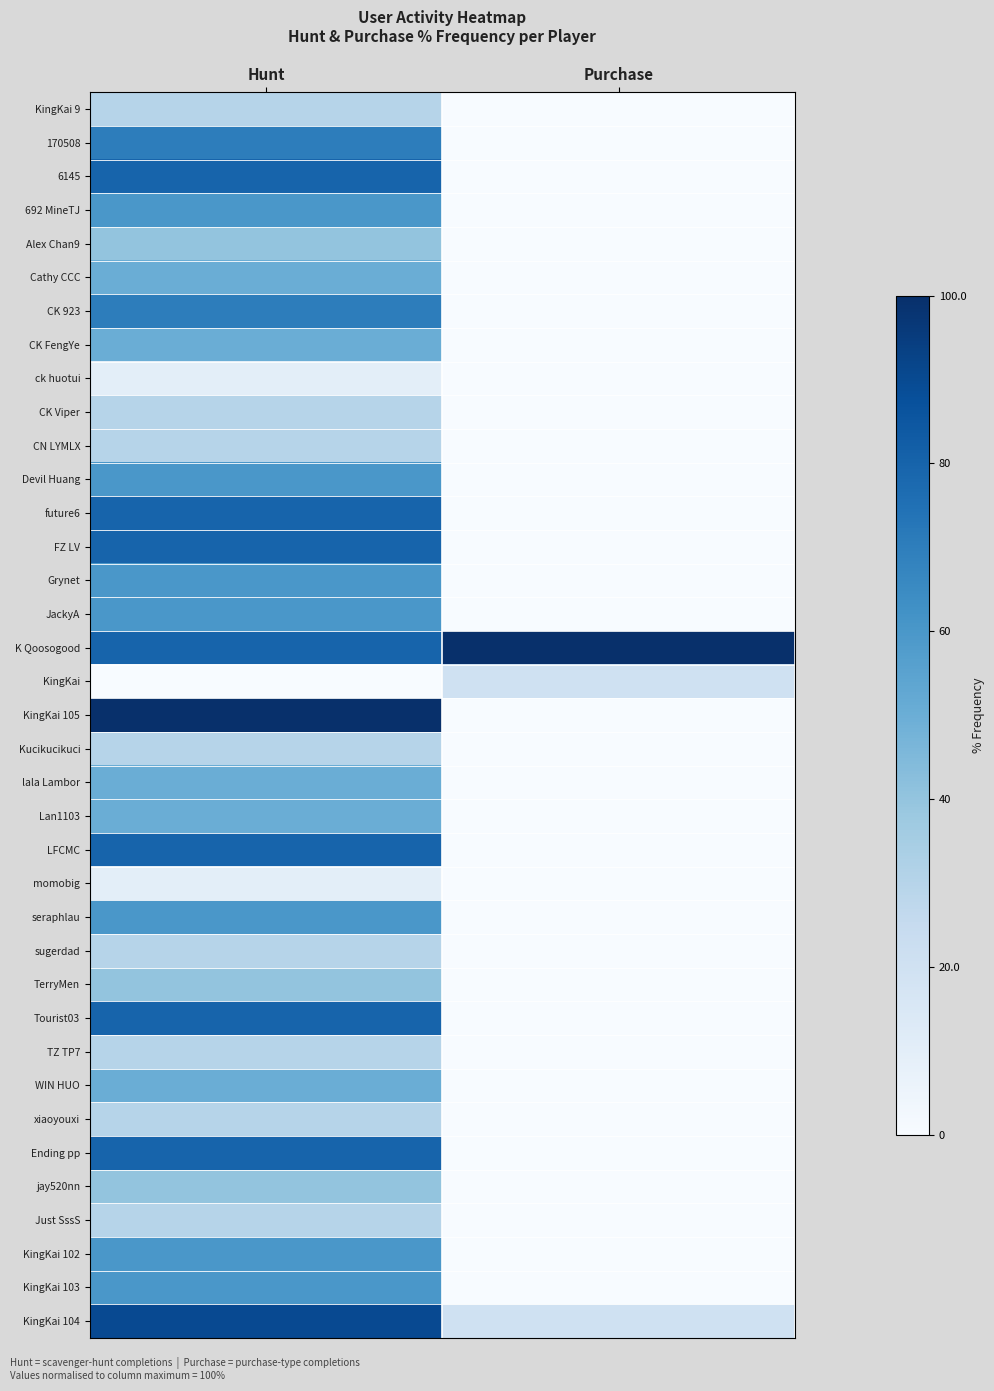

Which series has the largest total across all categories?

K Qoosogood